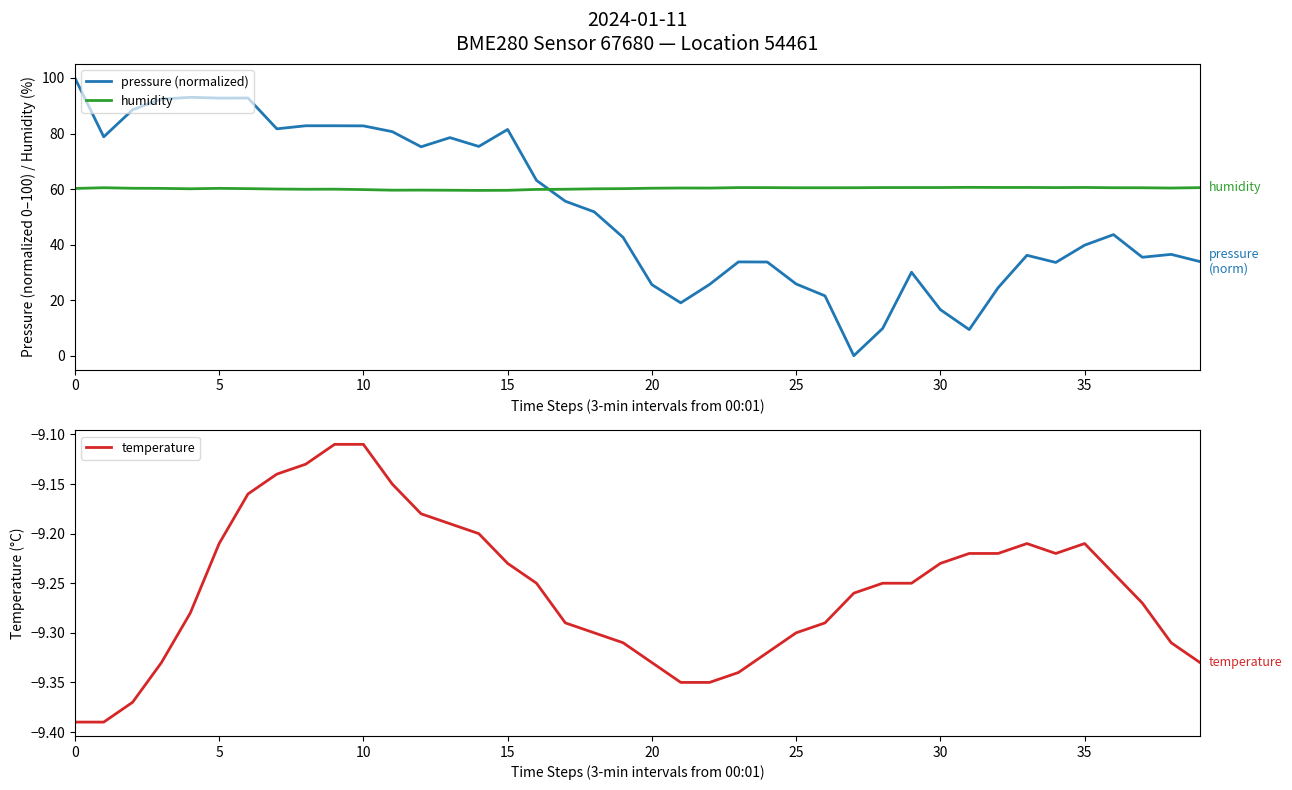

What is the greatest value displayed?

100.0